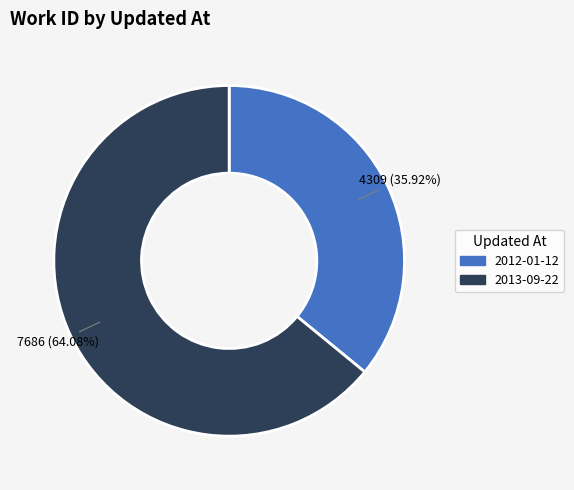

Does any single category account for the majority?

Yes